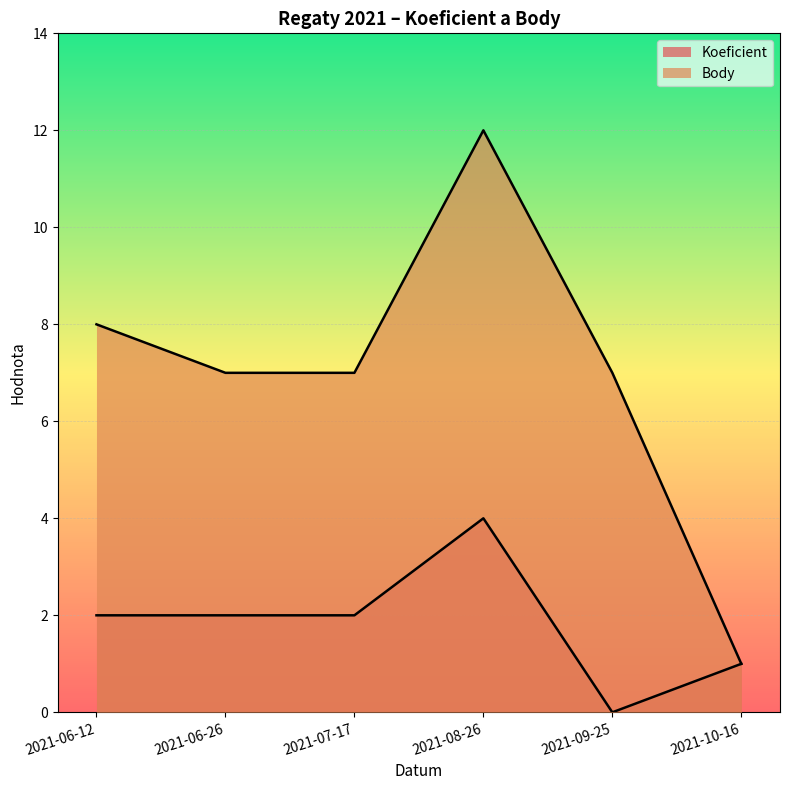

Is the value of Koeficient at 2021-06-12 greater than the value of Body at 2021-06-26?

No